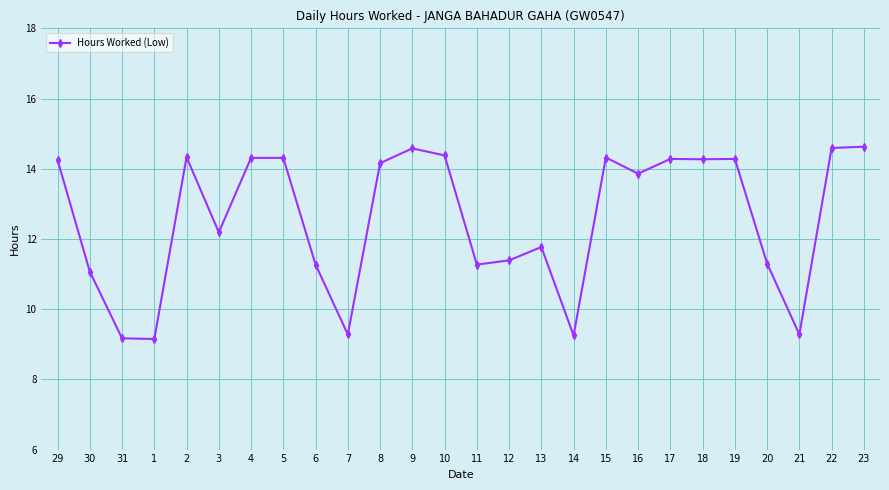

The chart shows a value of 5.0 at 6. True or false?

False